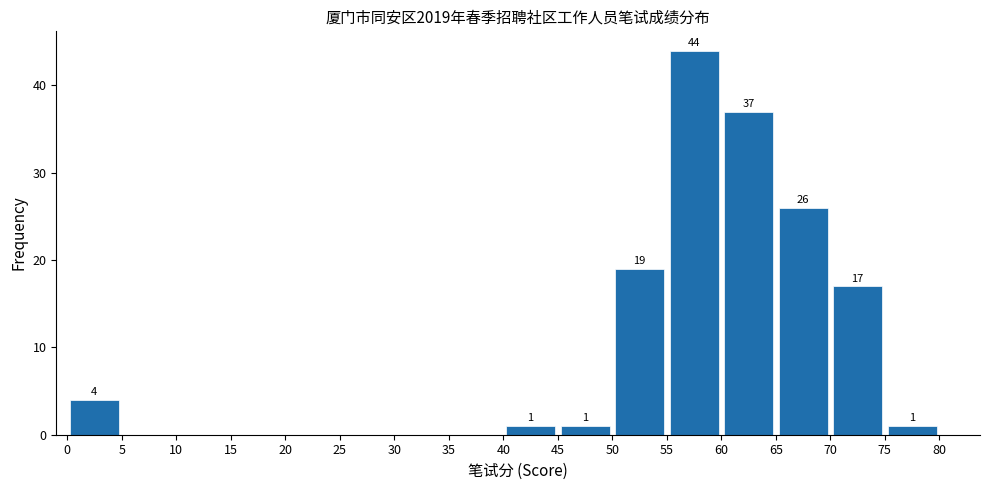

Over which range of the x-axis is the bar tallest?

55 to 60